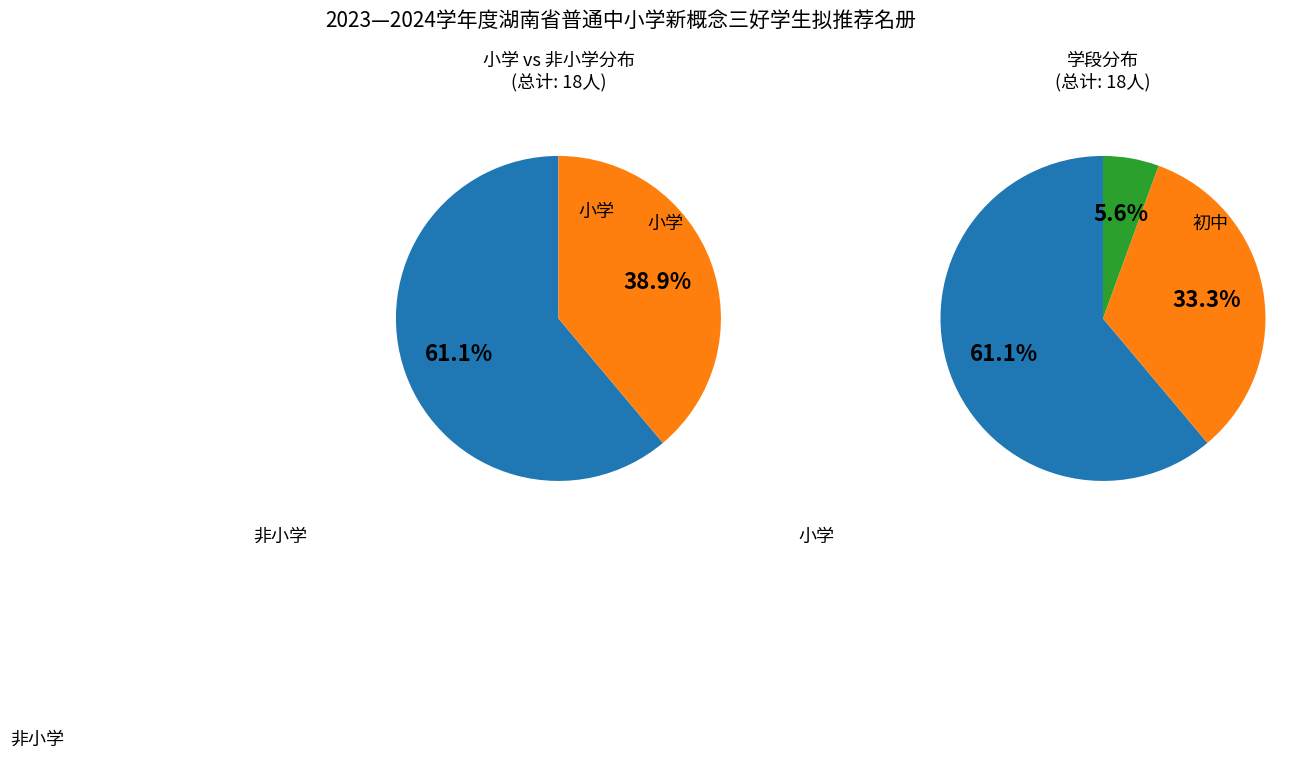

Combined, what portion of the pie is 高中 and 初中?

38.9%